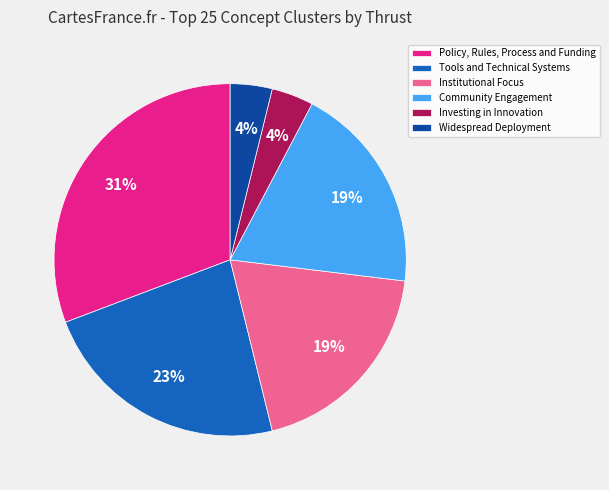

Is the sum of Policy, Rules, Process and Funding and Tools and Technical Systems greater than half?

Yes